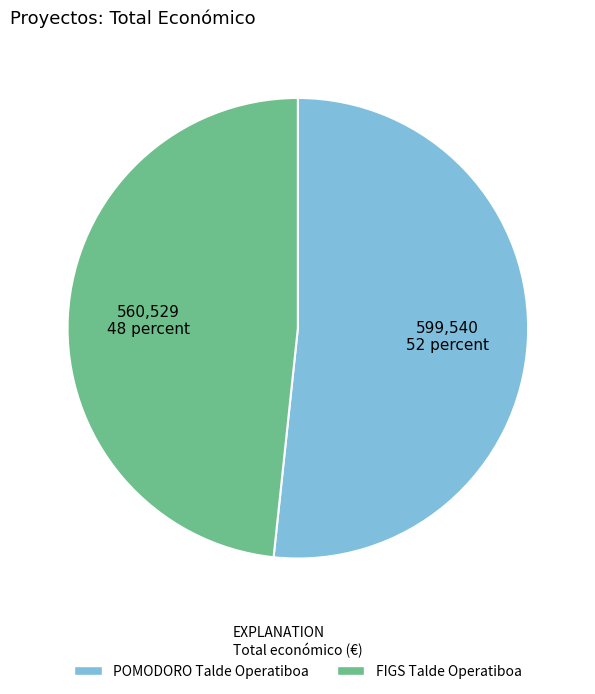

Do FIGS Talde Operatiboa and POMODORO Talde Operatiboa together represent more than half of the pie?

Yes